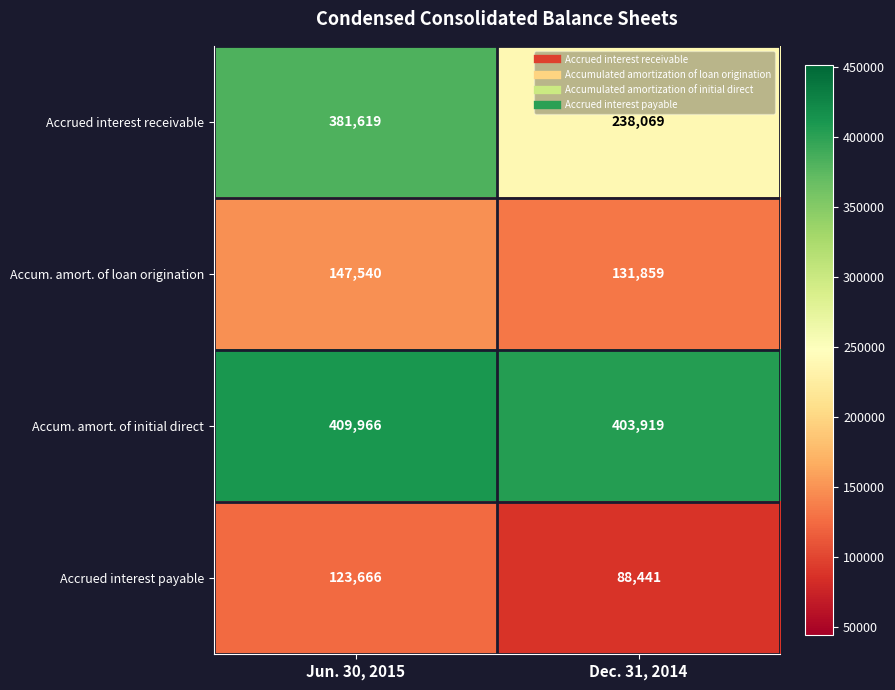

What is the greatest value displayed?

409966